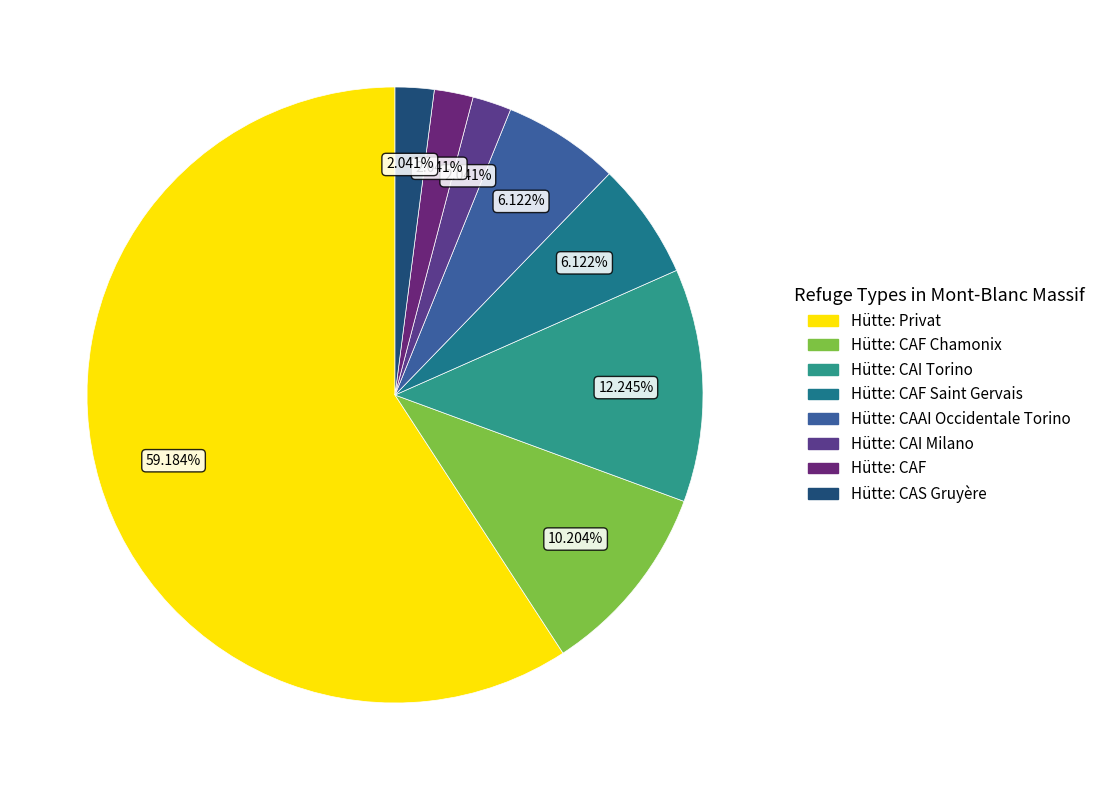

How many slices are in this pie chart?

8